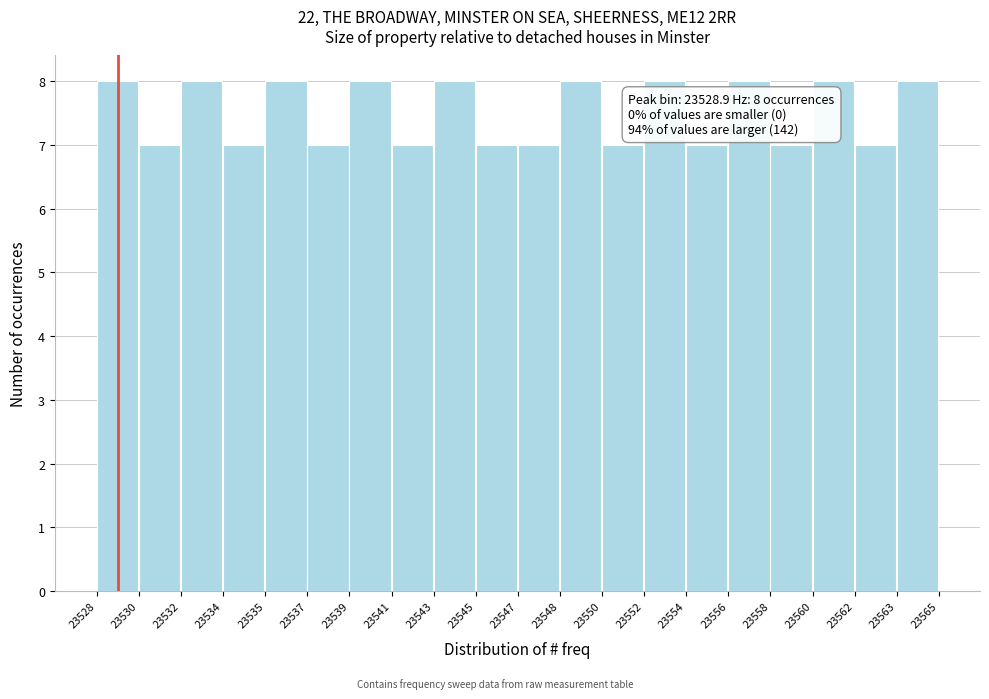

Reading left to right, what are all the values shown in this chart?

8	7	8	7	8	7	8	7	8	7	7	8	7	8	7	8	7	8	7	8